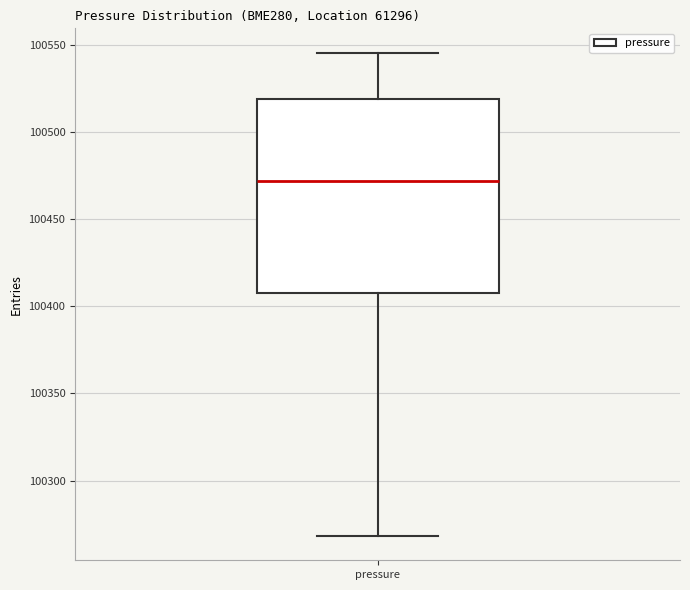

Where does the median line of the box for pressure sit on the y-axis? The values are not printed on the chart, so give them approximately, as read against the axis.

100470